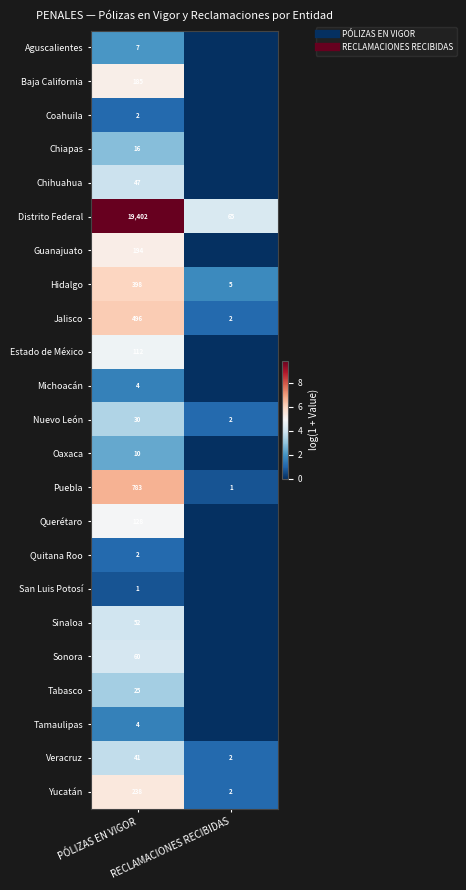

Which has a higher value, RECLAMACIONES RECIBIDAS or PÓLIZAS EN VIGOR?

PÓLIZAS EN VIGOR